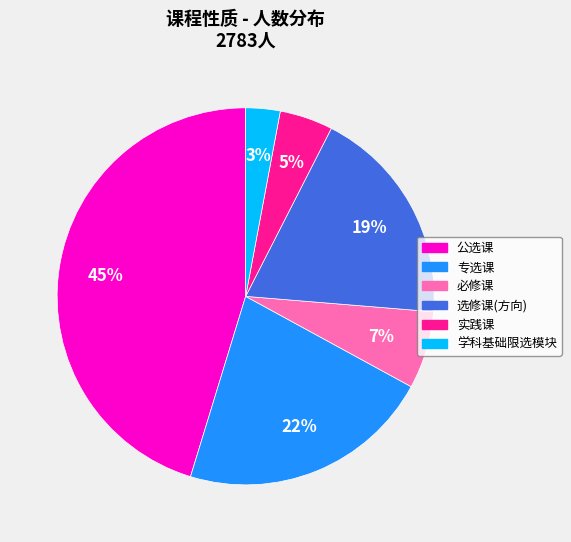

Is there a majority slice in this chart?

No